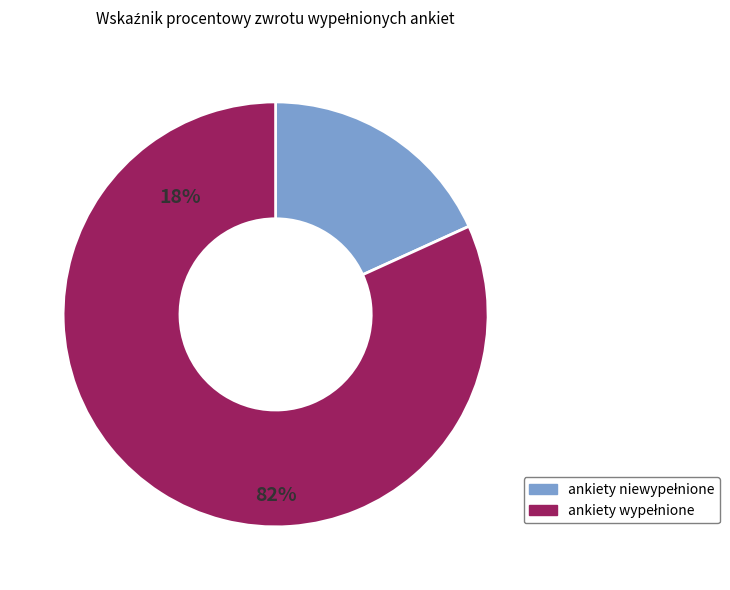

Is pct55 the majority of the pie?

No